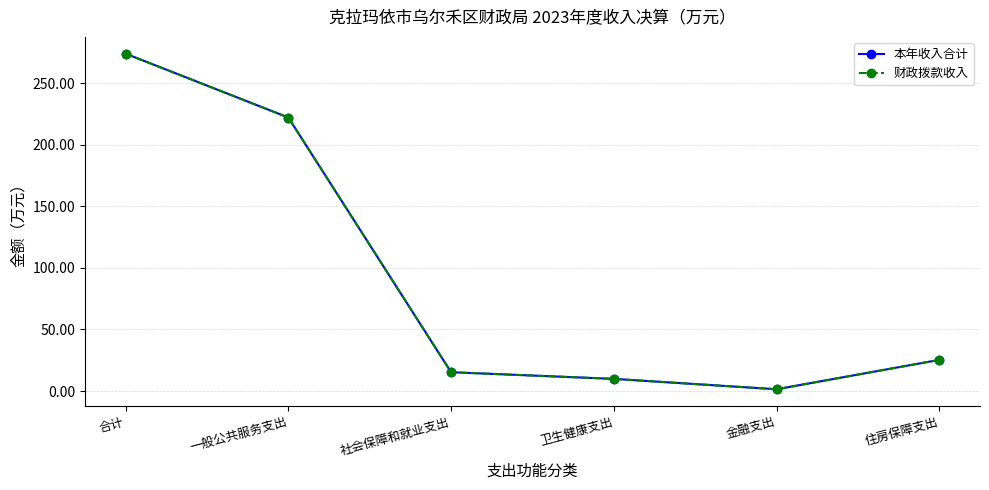

Reading left to right, list all the values displayed in this chart.

本年收入合计: 273.9	222.1	15.3	9.9	1.4	25.3
财政拨款收入: 273.9	222.1	15.3	9.9	1.4	25.3